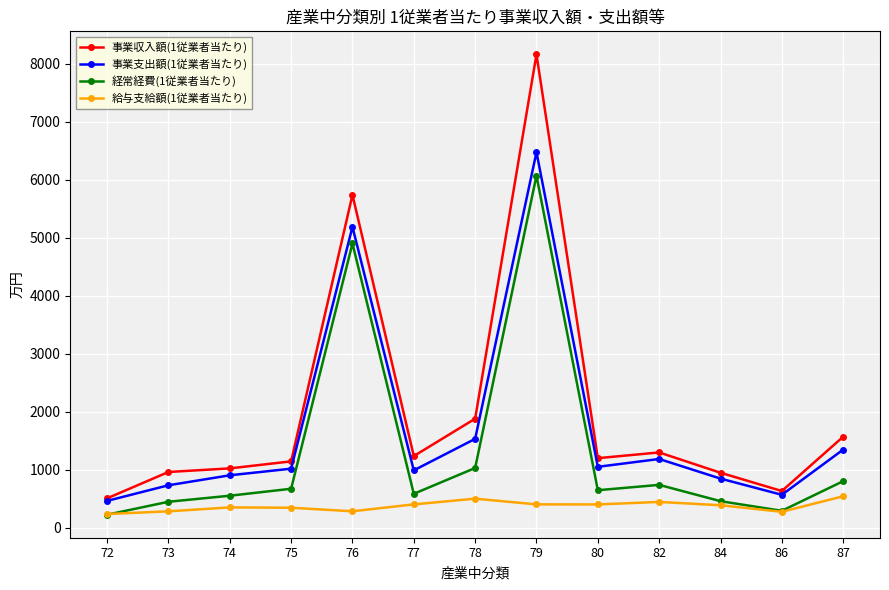

At which label is 経常経費(1従業者当たり) closest to 3147?

76